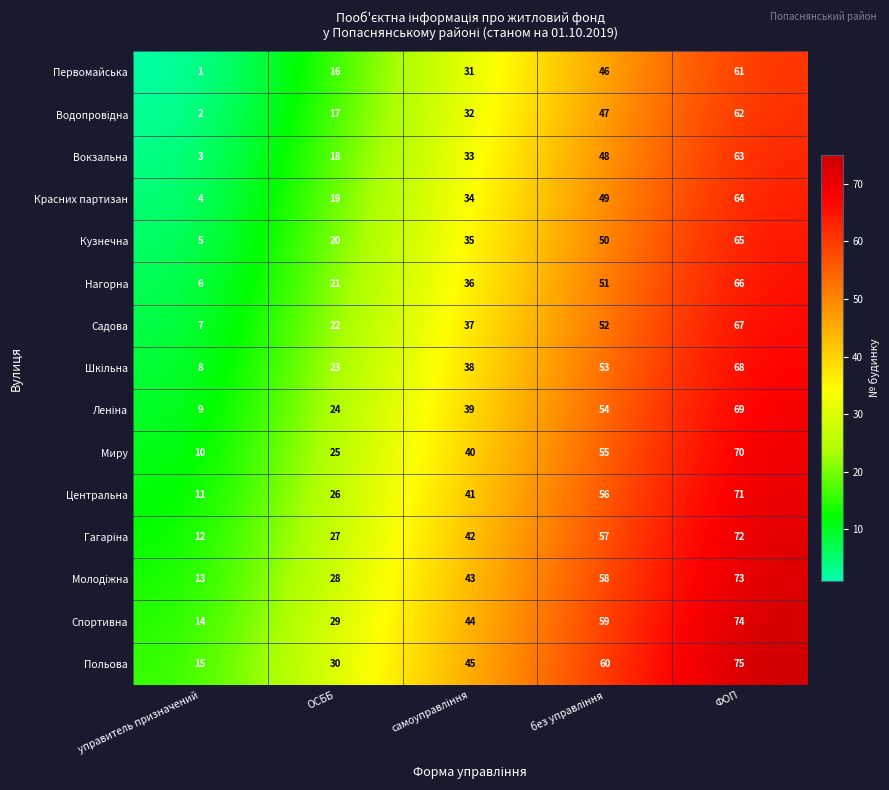

What is the difference between the highest and lowest values at ОСББ?

14